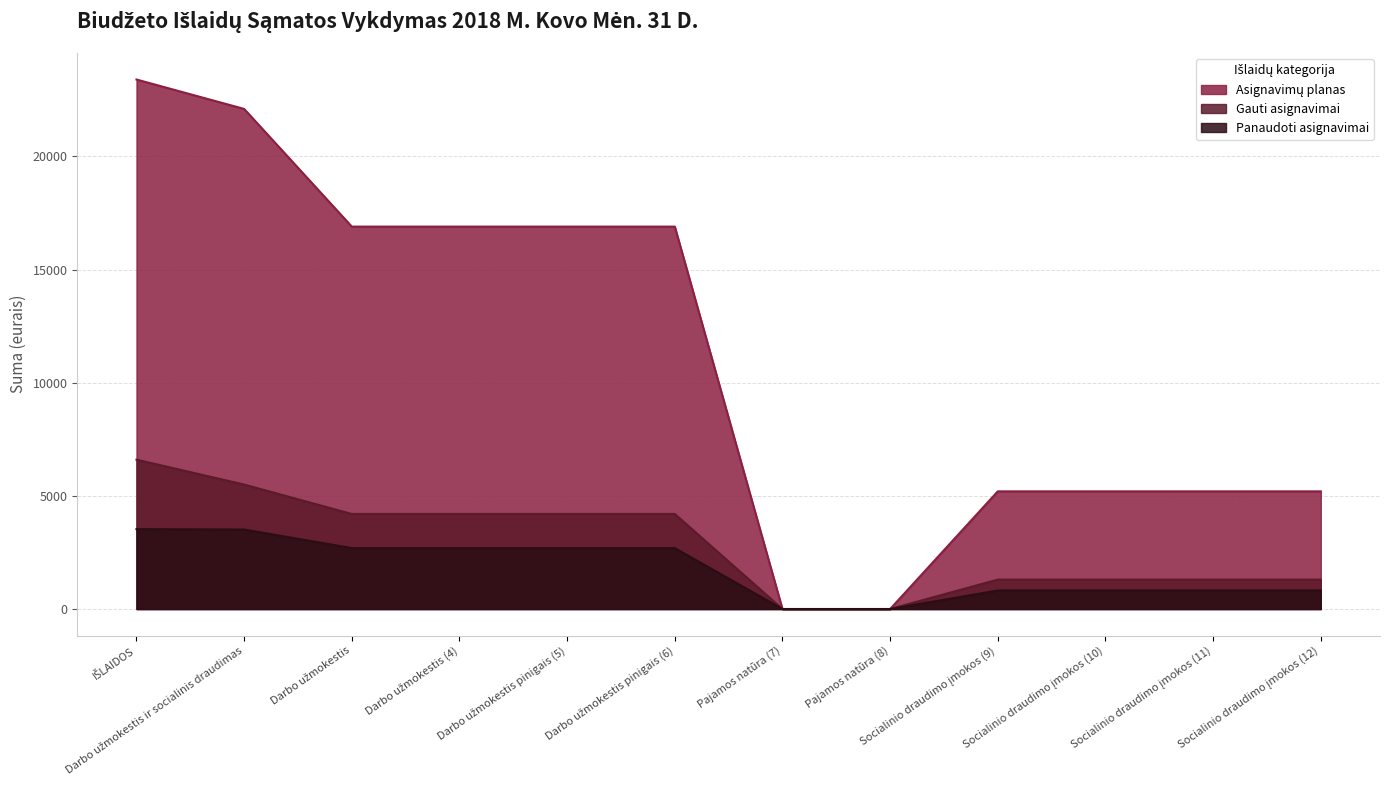

Does the chart display data point markers on the line(s)?

No